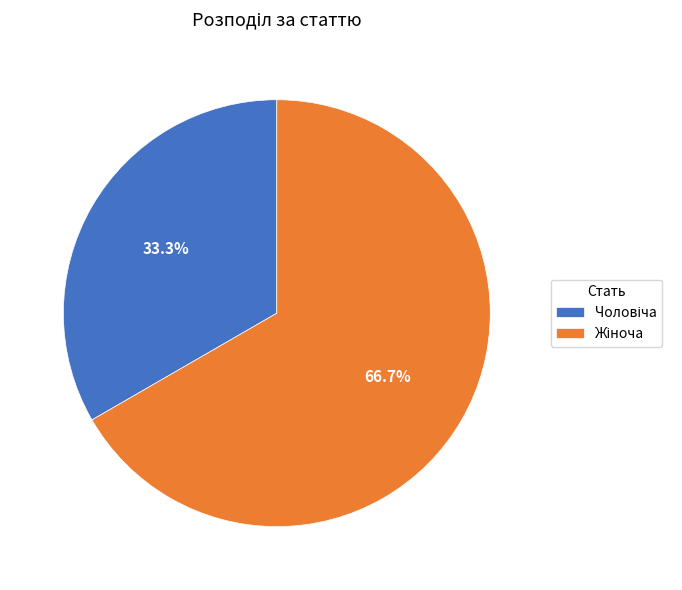

Does any single category account for the majority?

Yes